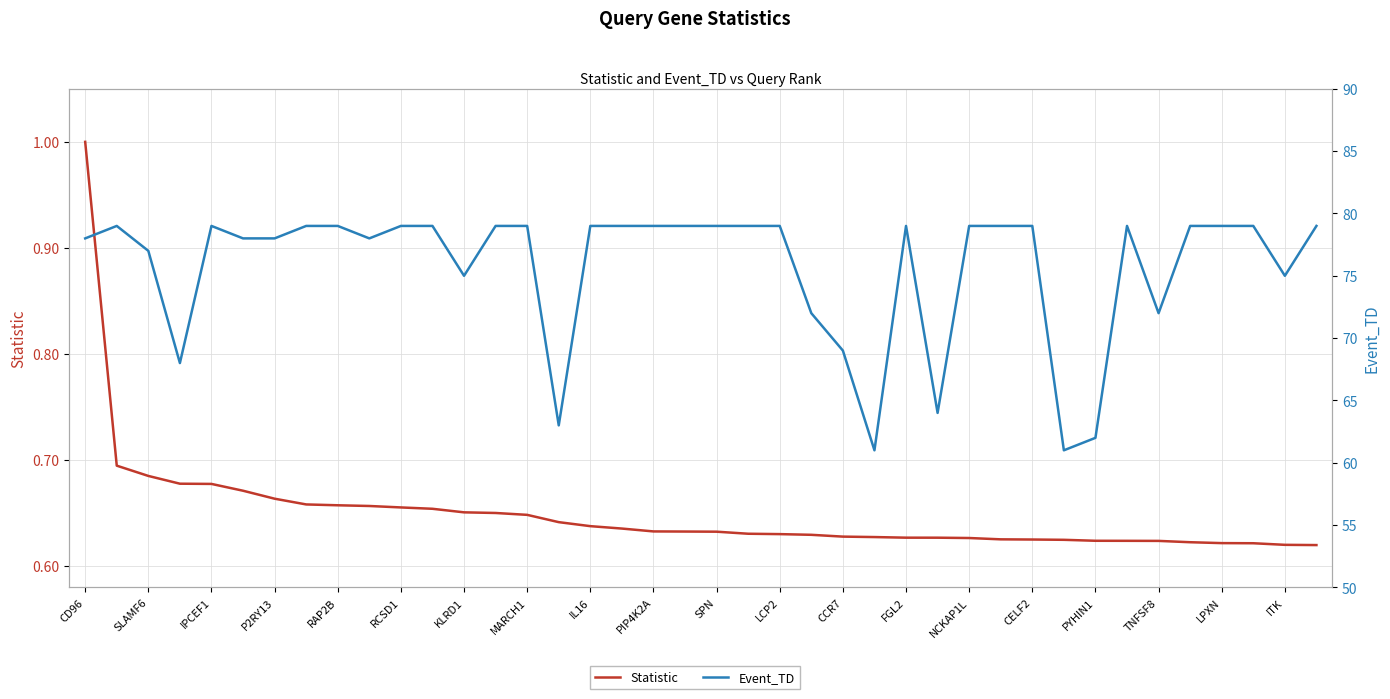

What is the average value of the Statistic series?

0.6